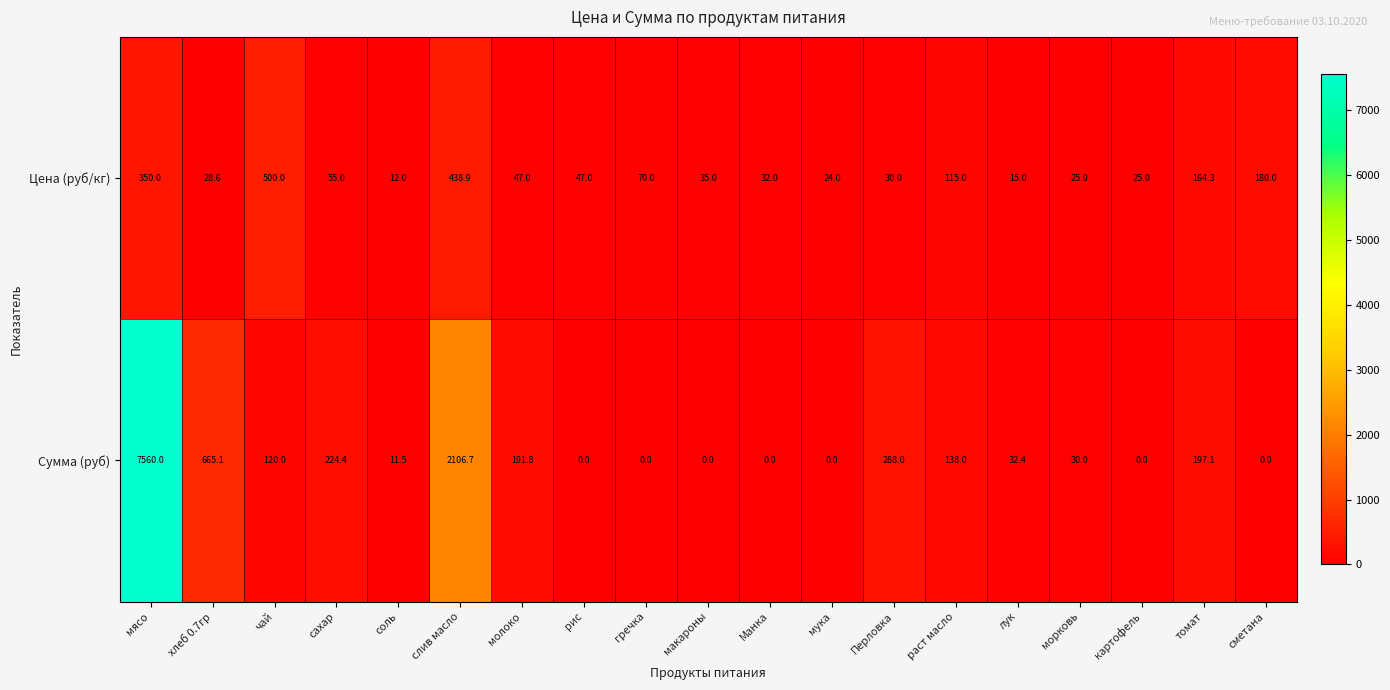

What is the maximum value shown in the chart?

7560.0